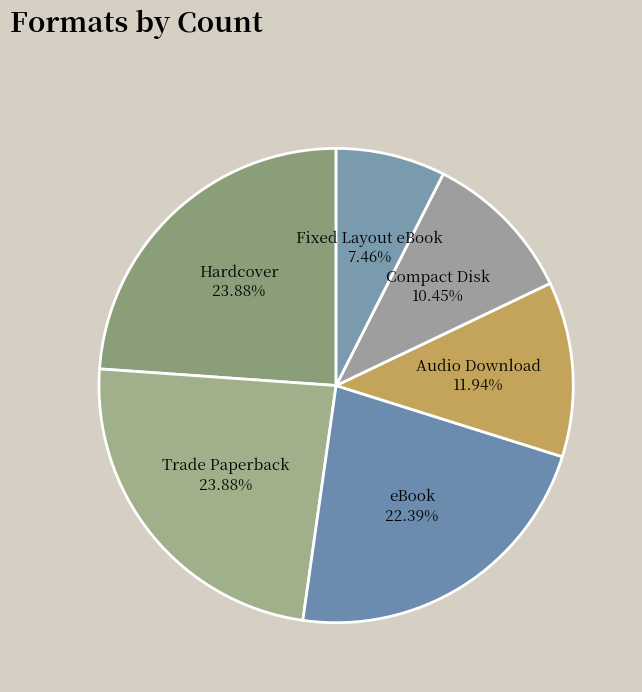

To the nearest percent, what is the combined percentage of Compact Disk and Hardcover?

34%